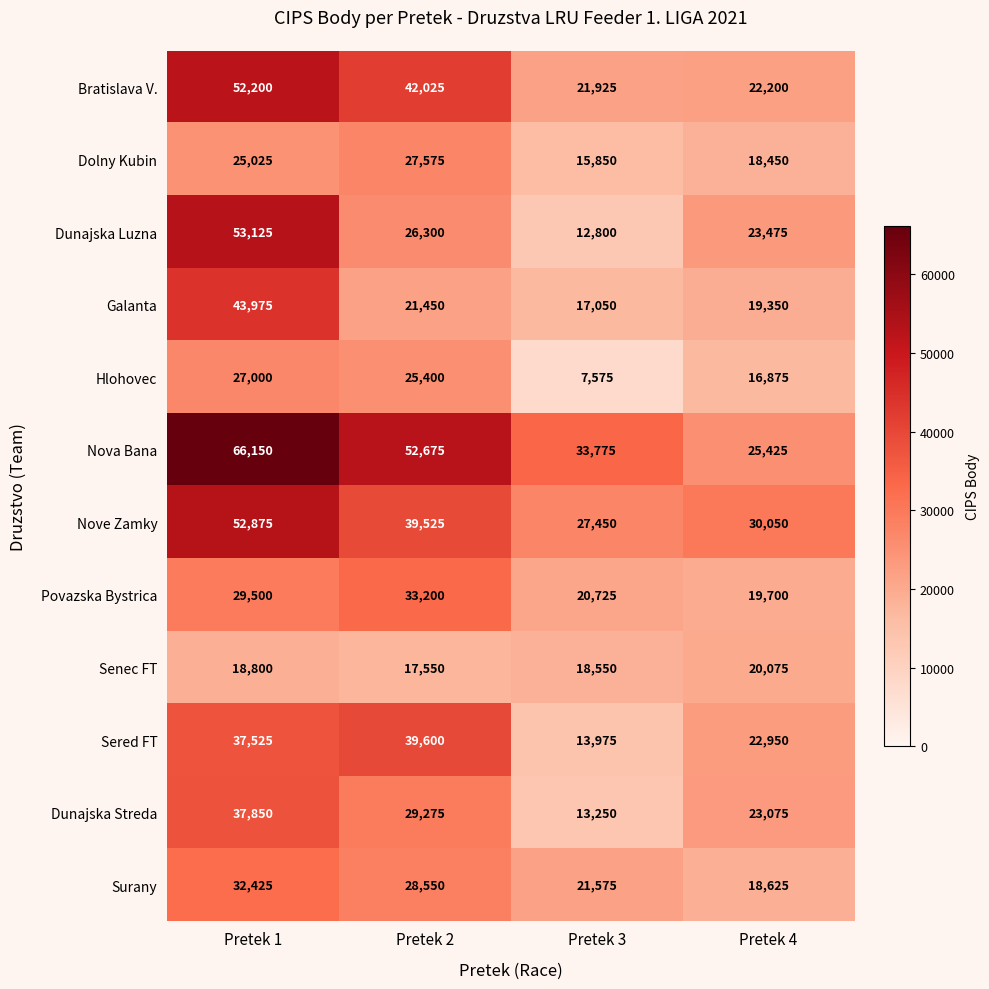

List the series in order of their peak value, lowest first.

Senec FT, Hlohovec, Dolny Kubin, Surany, Povazska Bystrica, Dunajska Streda, Sered FT, Galanta, Bratislava V., Nove Zamky, Dunajska Luzna, Nova Bana